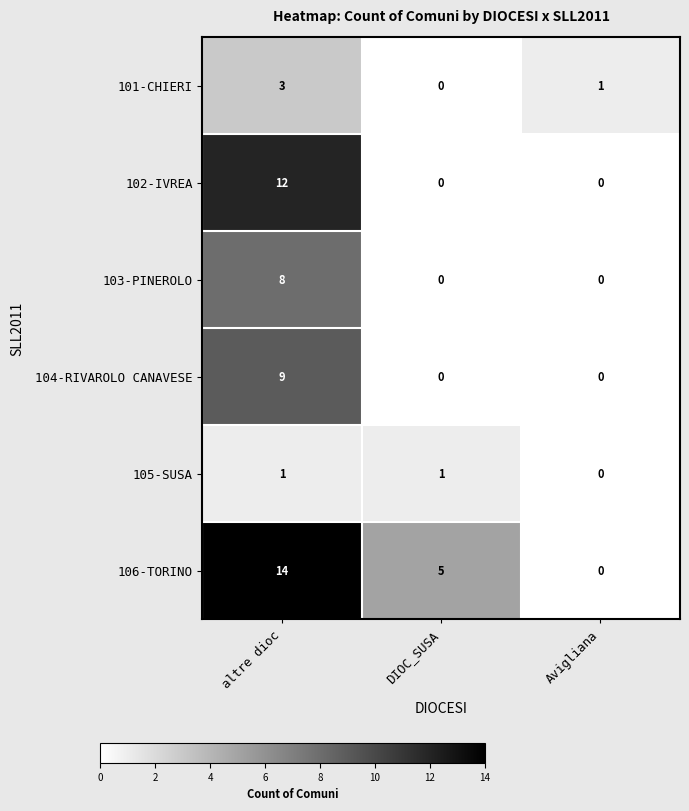

Reading left to right, what are all the values shown in this chart?

101-CHIERI: 3	0	1
102-IVREA: 12	0	0
103-PINEROLO: 8	0	0
104-RIVAROLO CANAVESE: 9	0	0
105-SUSA: 1	1	0
106-TORINO: 14	5	0